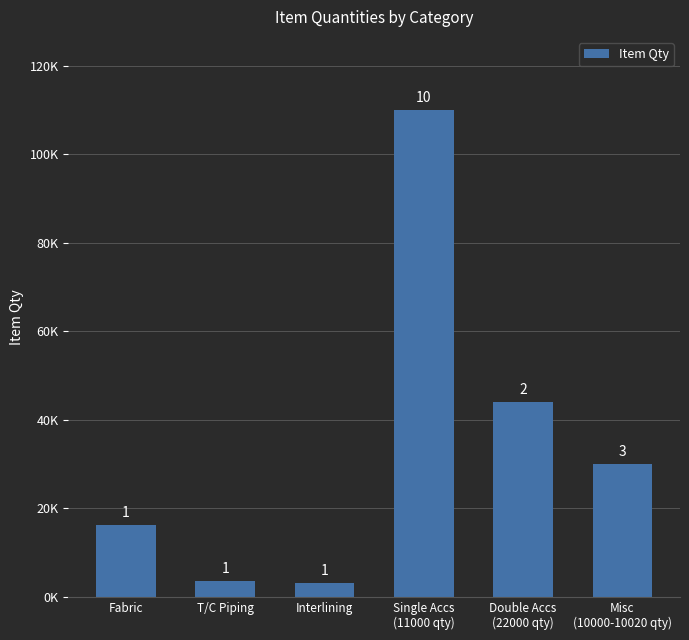

Which label corresponds to the smallest value in the chart?

Interlining